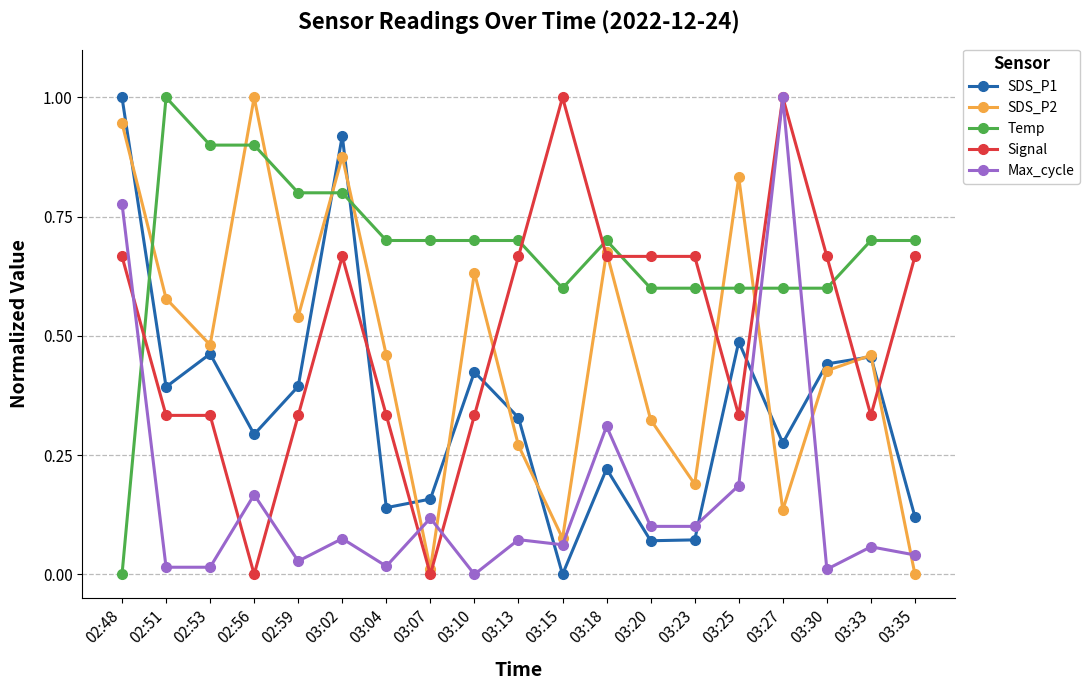

Which series has the largest total across all categories?

Temp